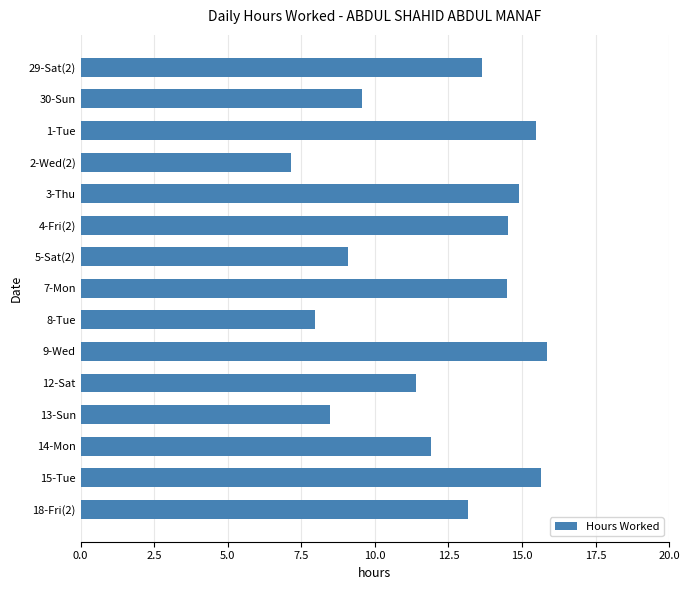

Reading top to bottom, list all the values displayed in this chart.

13.6	9.6	15.5	7.2	14.9	14.5	9.1	14.5	8.0	15.8	11.4	8.5	11.9	15.7	13.2